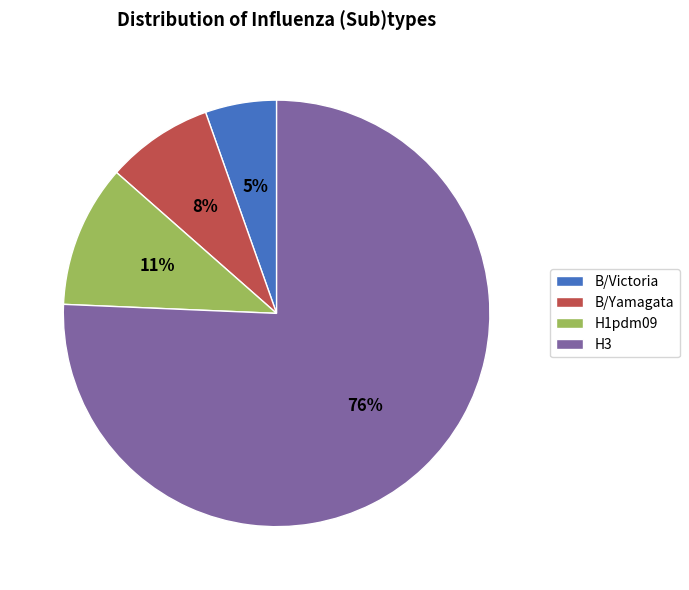

To the nearest percent, what percentage of the pie is B/Victoria?

5%